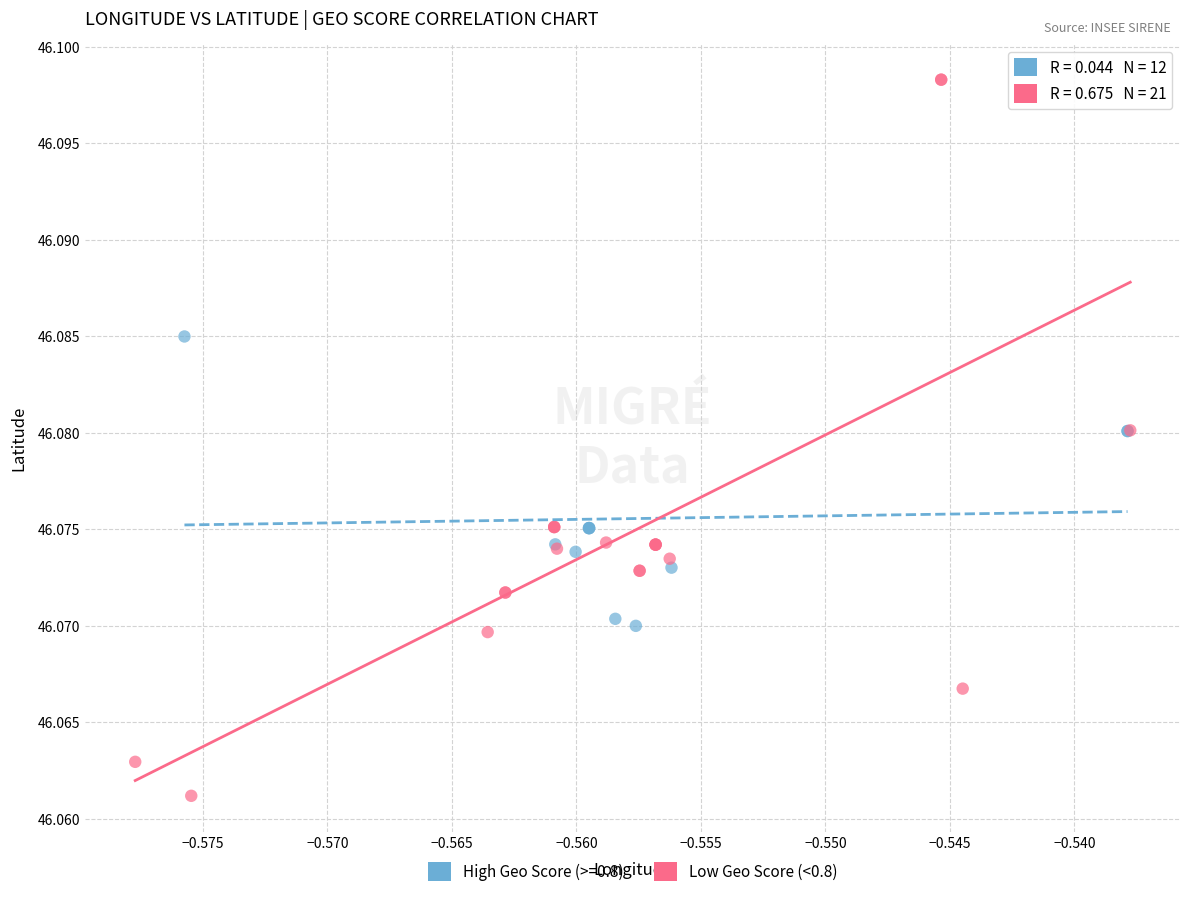

Which series reaches the maximum Y coordinate?

Low Geo Score (<0.8)